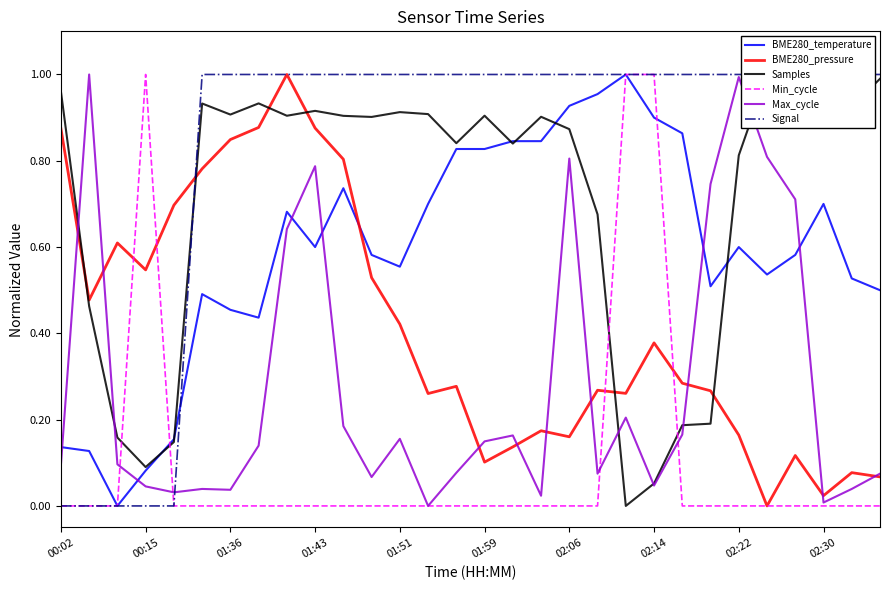

How many values in Samples are above zero?

29